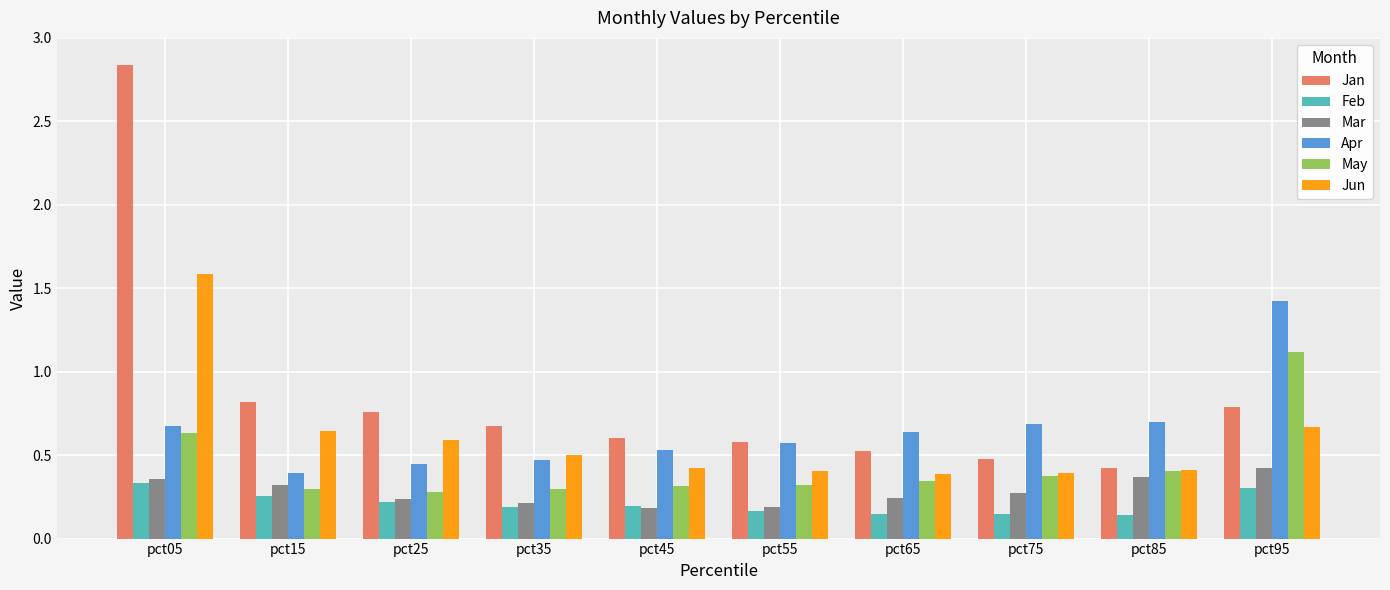

Which series has the widest spread of values?

Jan